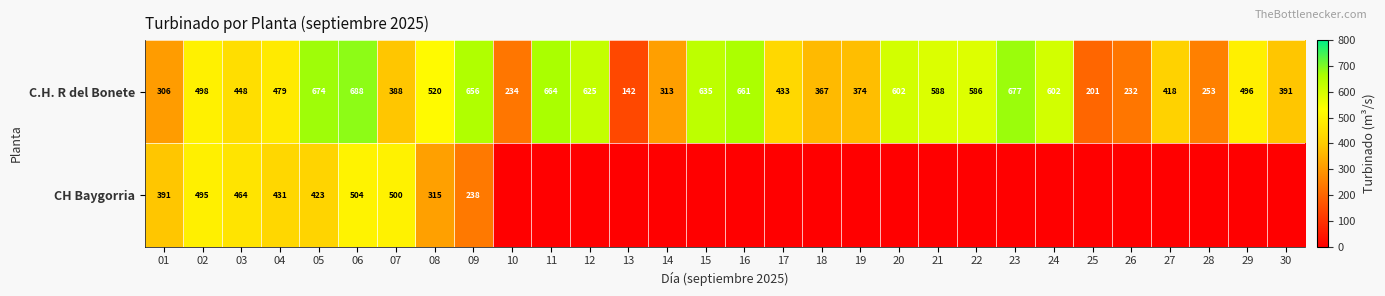

At which category does the chart reach its peak across all series?

06